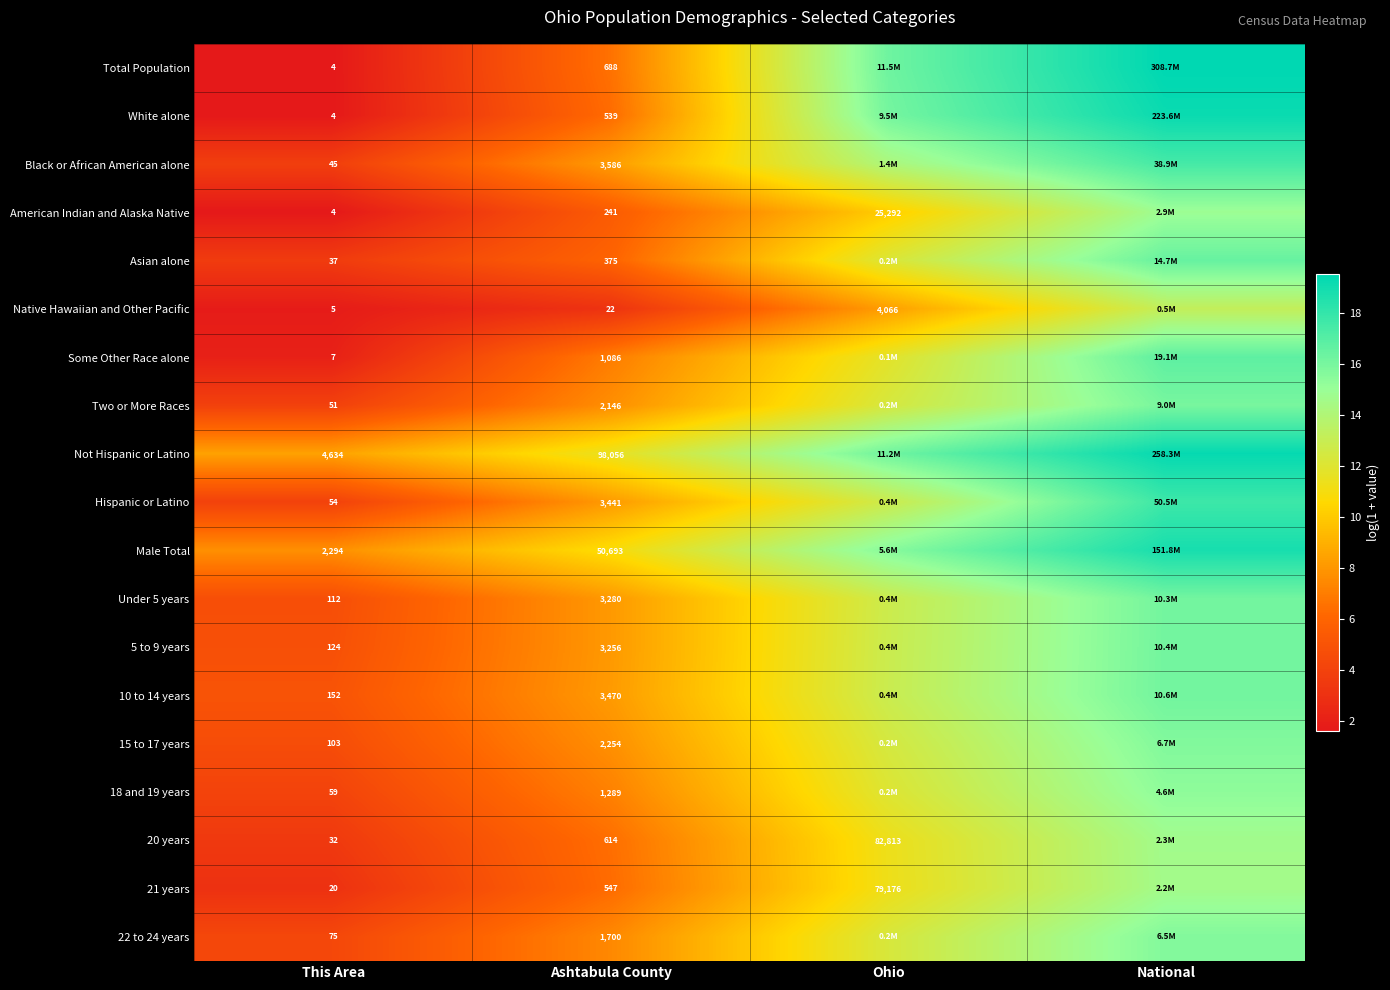

What is the difference between the maximum and minimum values in the Male Total series?

11.1